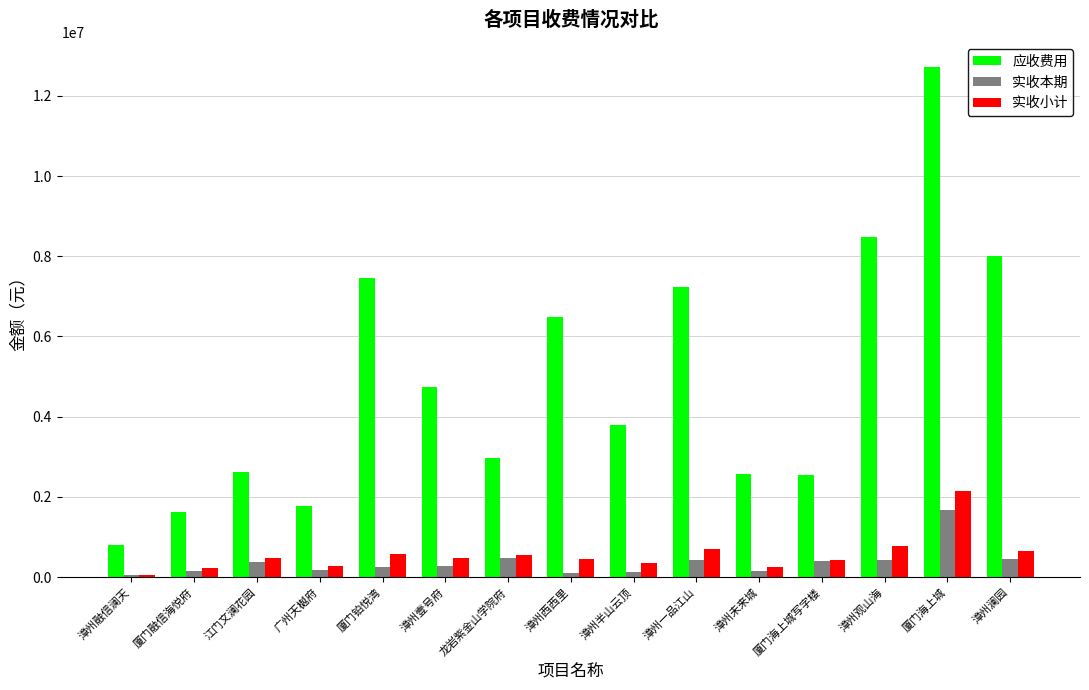

What is the sum of the 实收本期 values at 漳州壹号府 and 漳州观山海?

709322.7